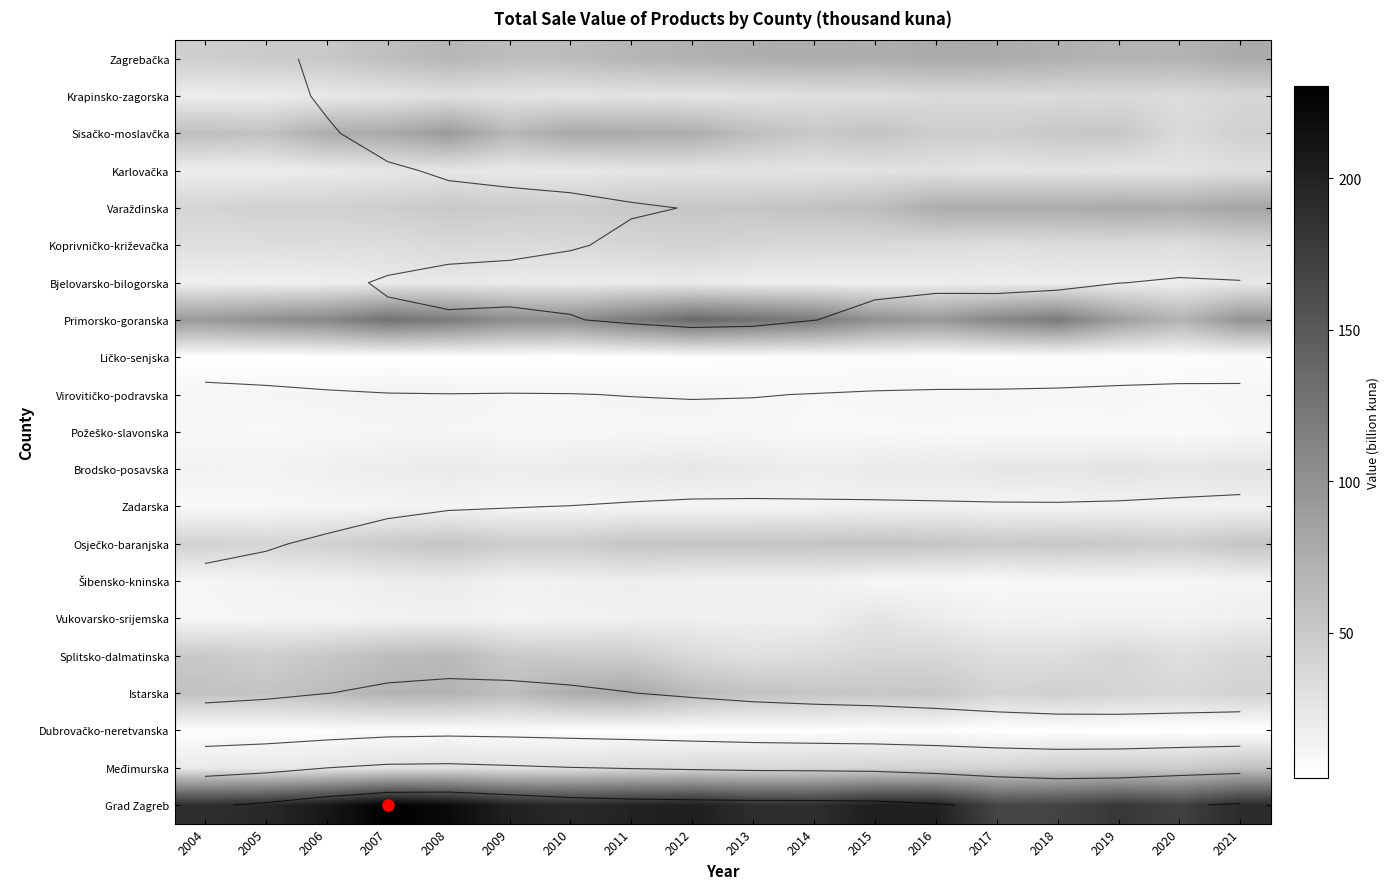

Which label corresponds to the largest value in the chart?

2007